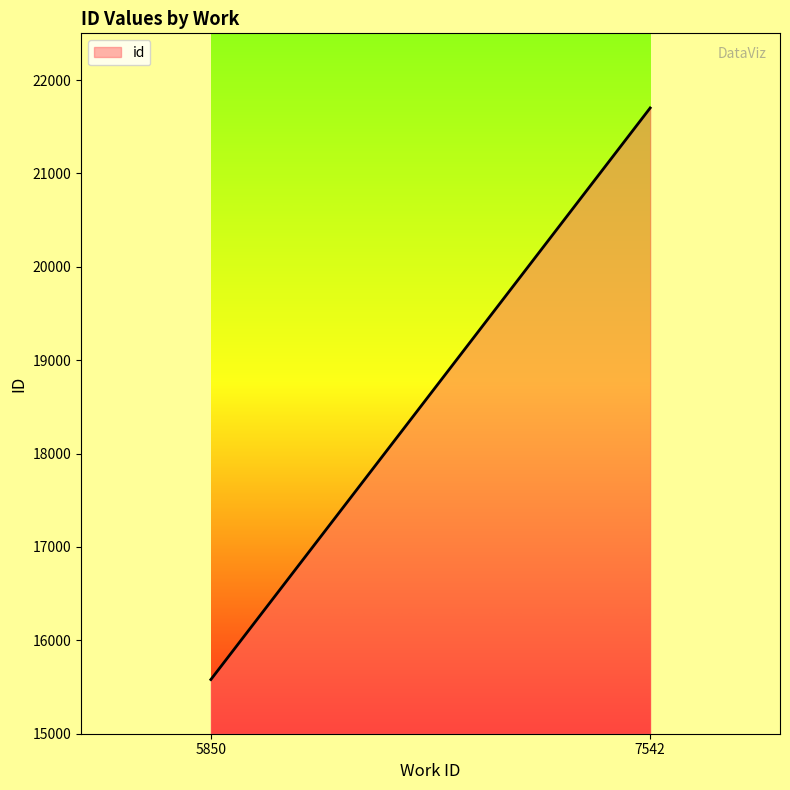

What is the difference between the maximum and minimum values?

6121.0